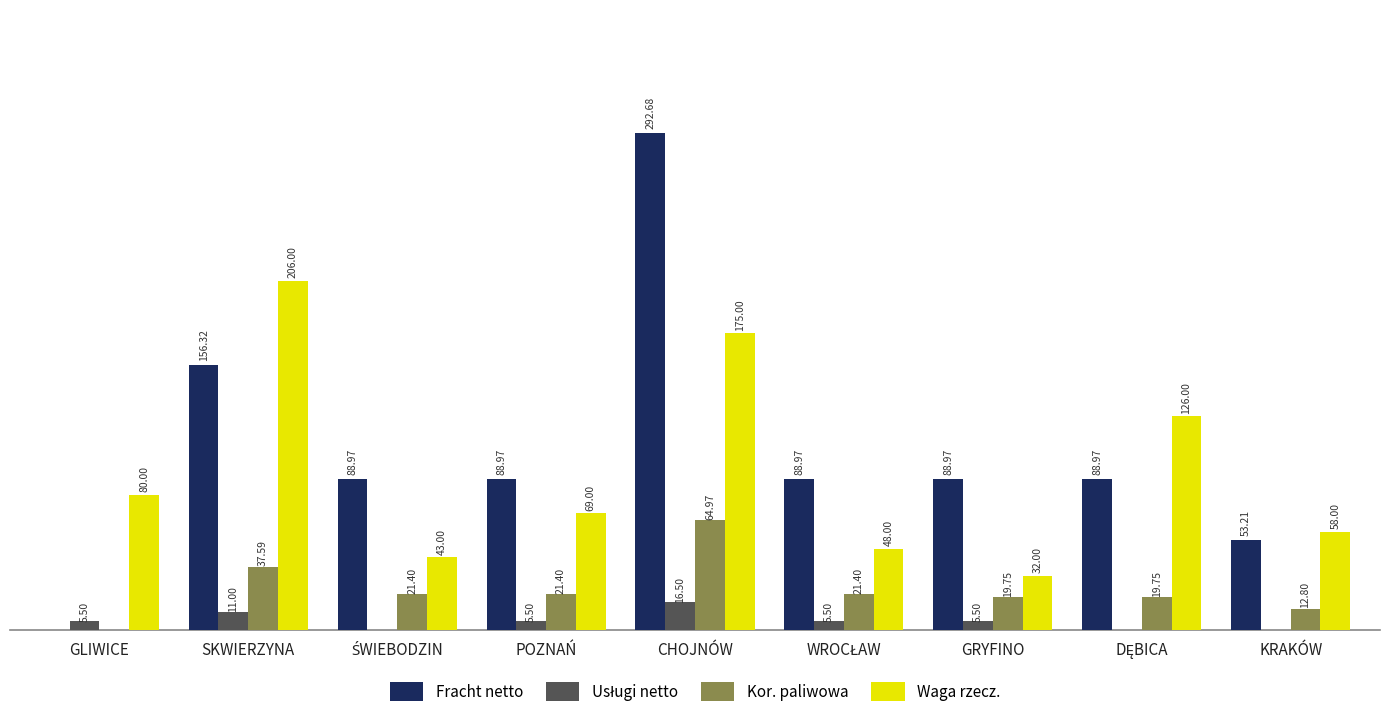

Where does the Fracht netto series first go above 88?

SKWIERZYNA